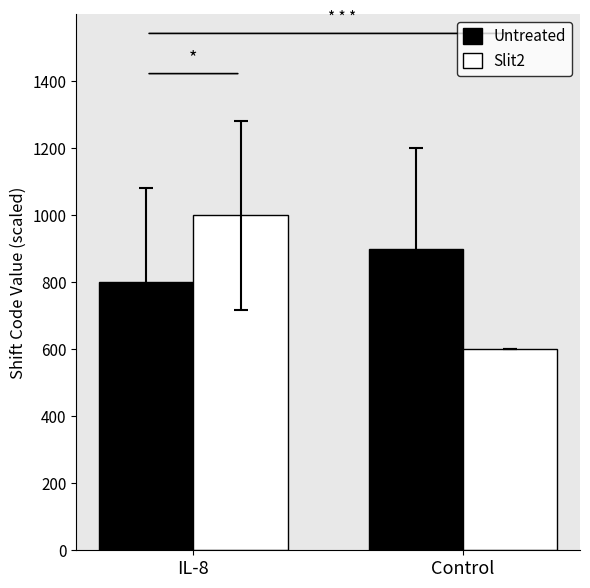

The Slit2 series shows 600 at Control. True or false?

True